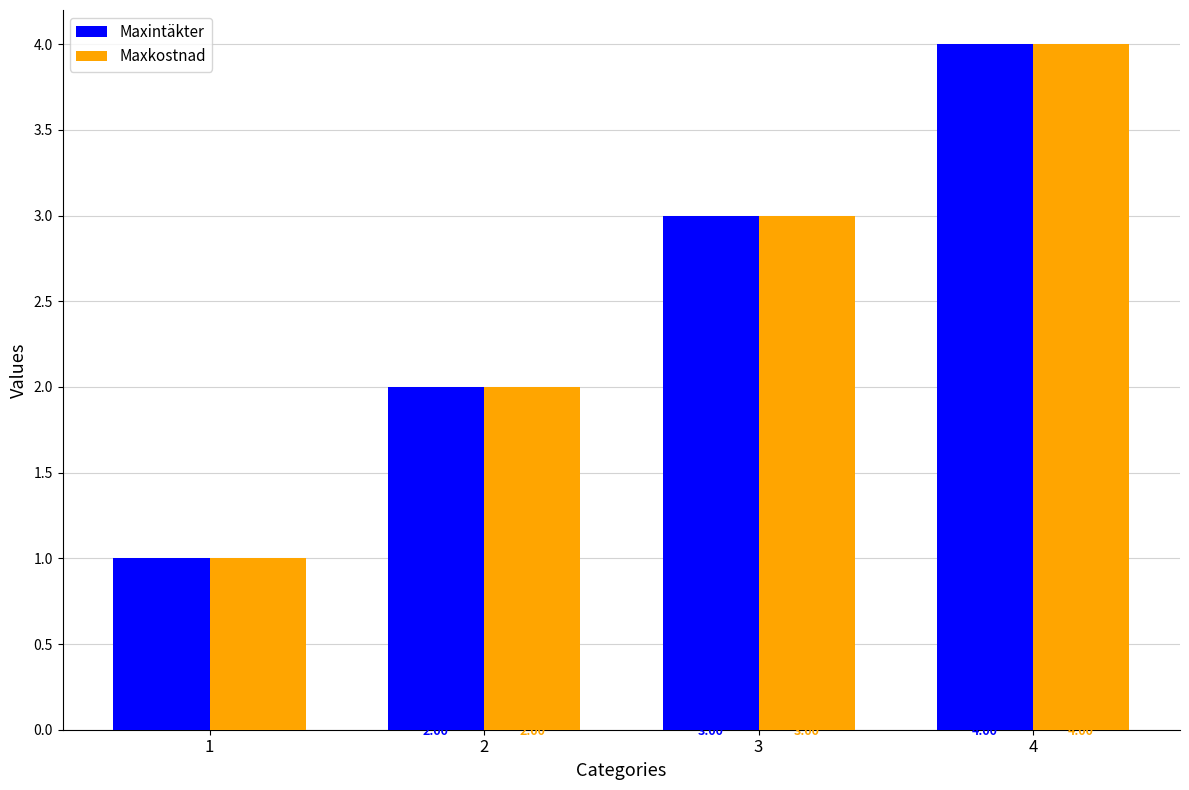

Which category has the highest value across all series?

4